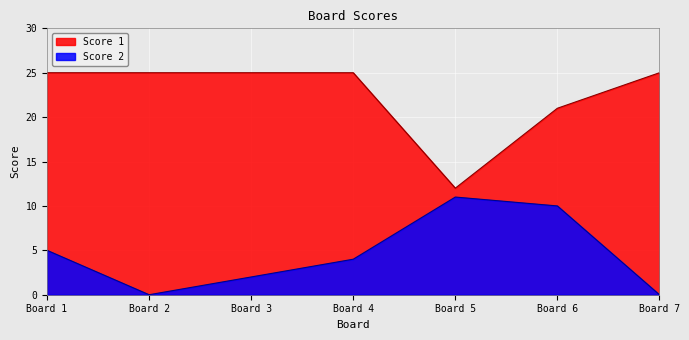

What is the total value across all series at Board 1?

30